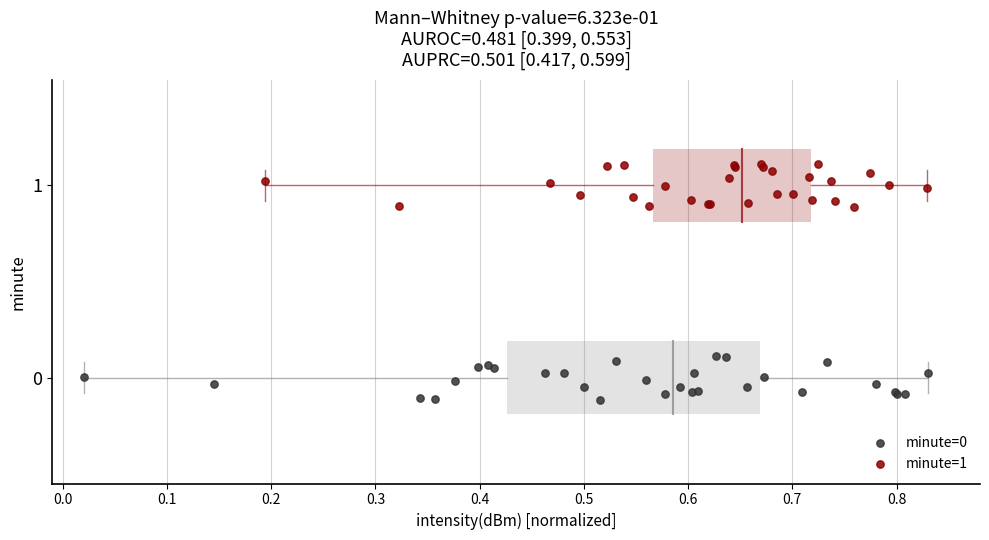

Which series contains the highest Y value?

minute=1